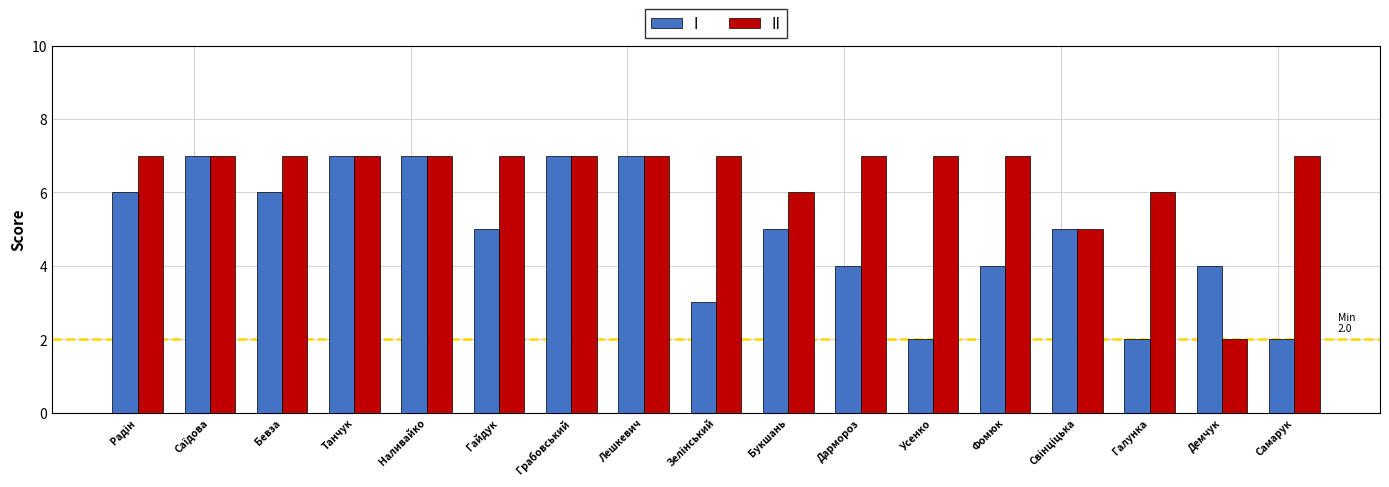

What is the label of the 7th bar from the right?

Дармороз